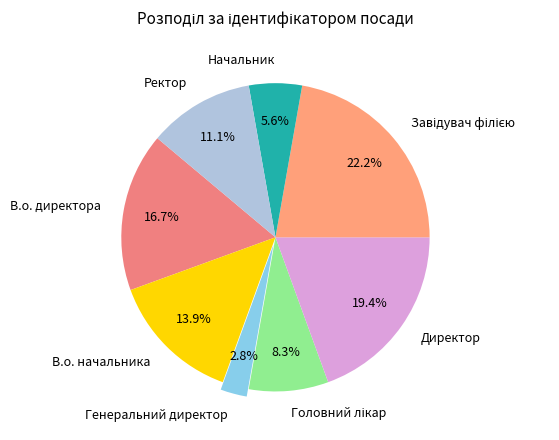

To the nearest percent, what is the combined percentage of Ректор and В.о. начальника?

25%